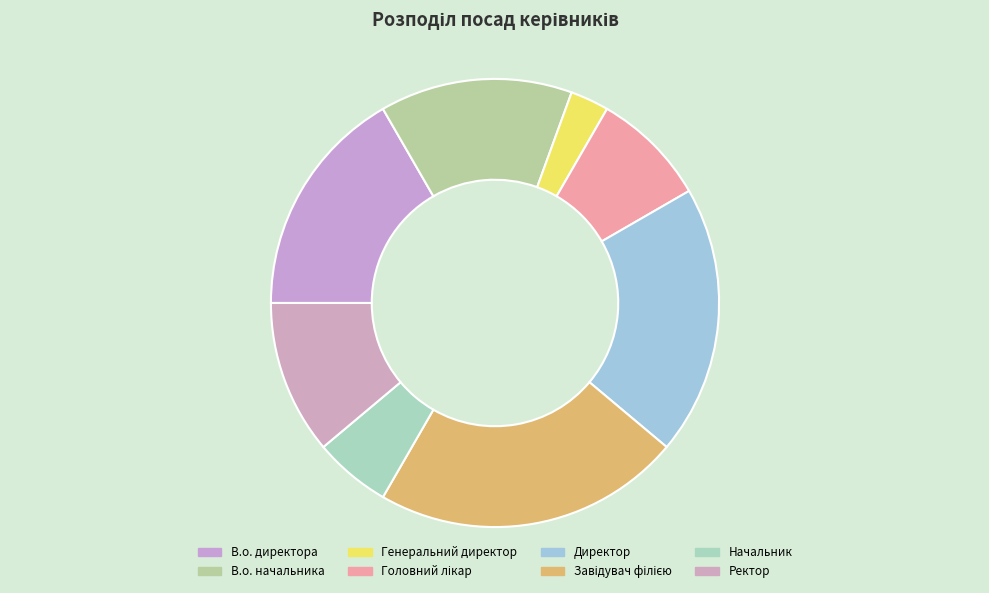

What is the smallest slice in the pie chart?

Генеральний директор